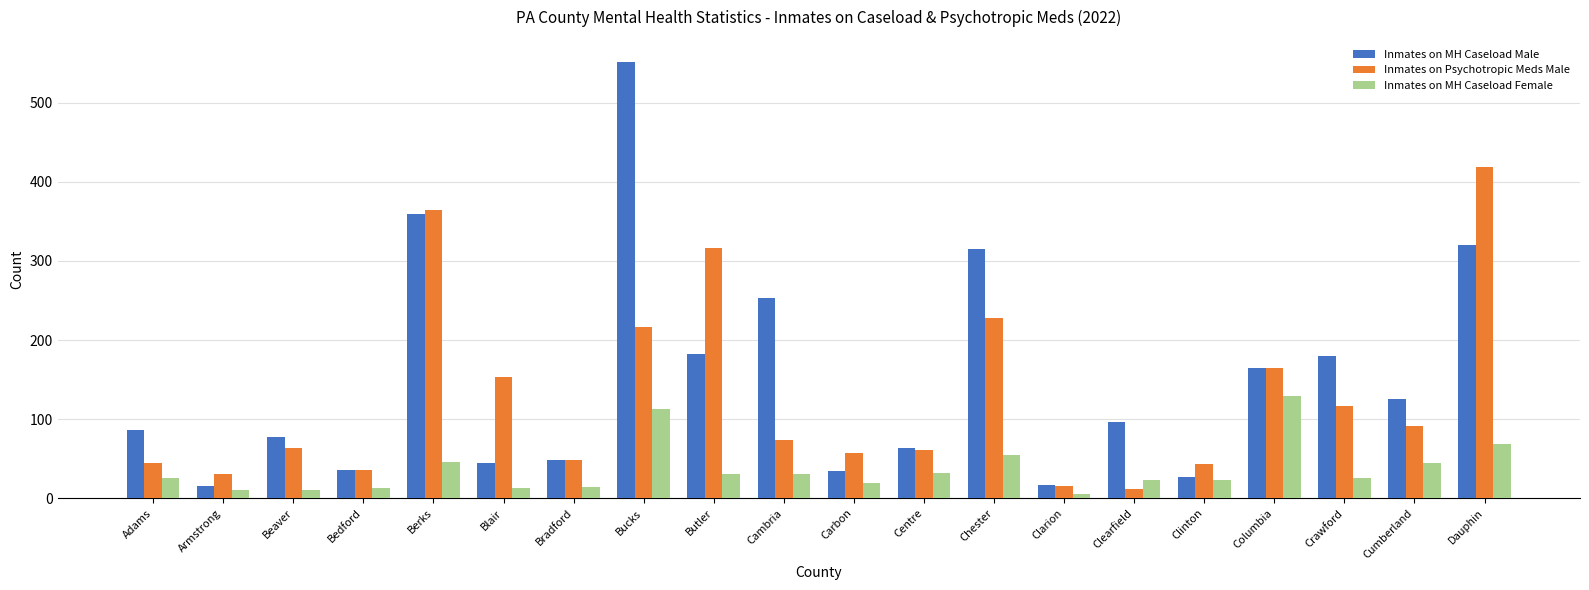

Which series changed the most between Beaver and Blair?

Inmates on Psychotropic Meds Male